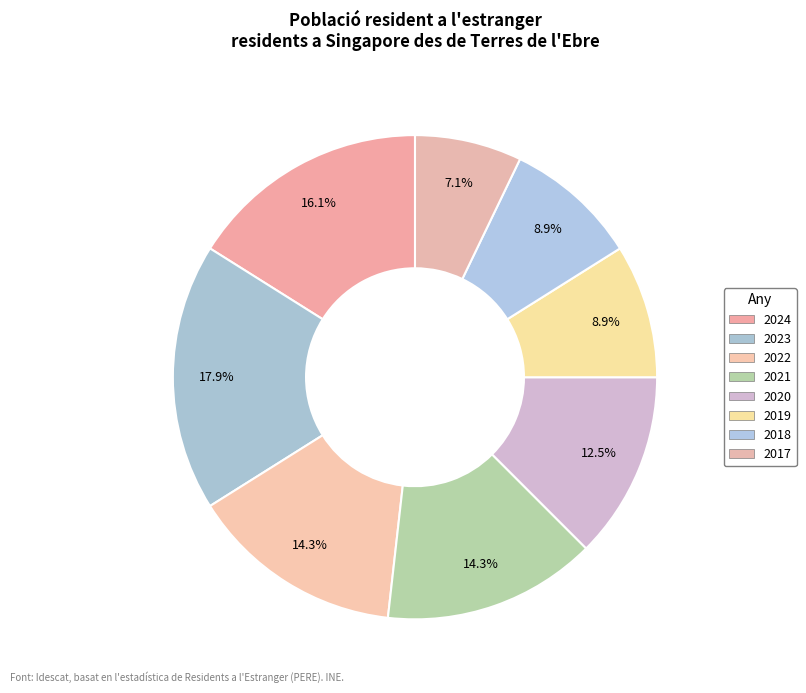

How many slices are in this pie chart?

8